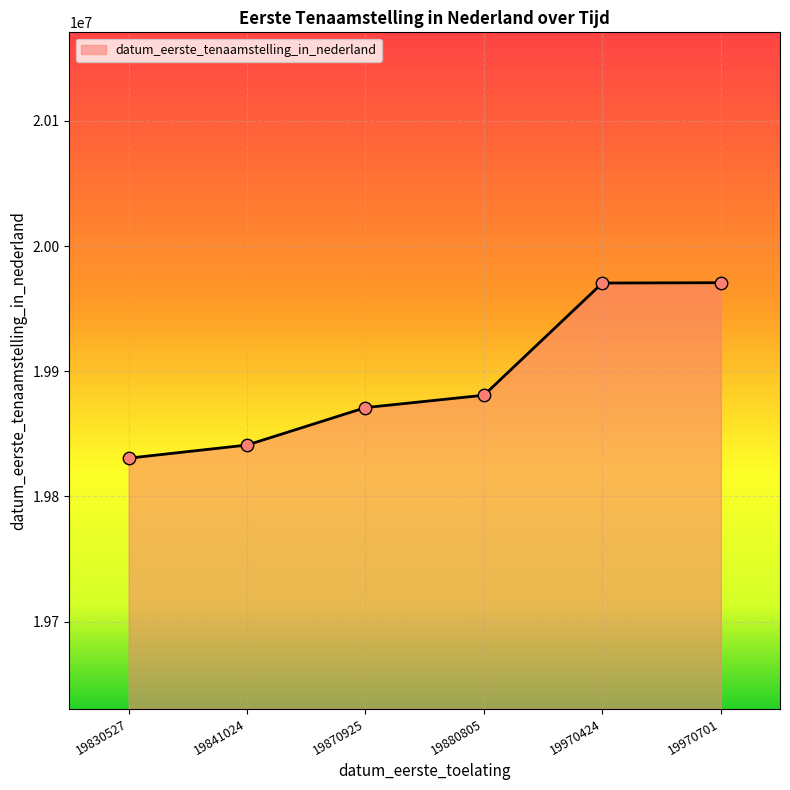

Which has a higher value, 19970701 or 19841024?

19970701